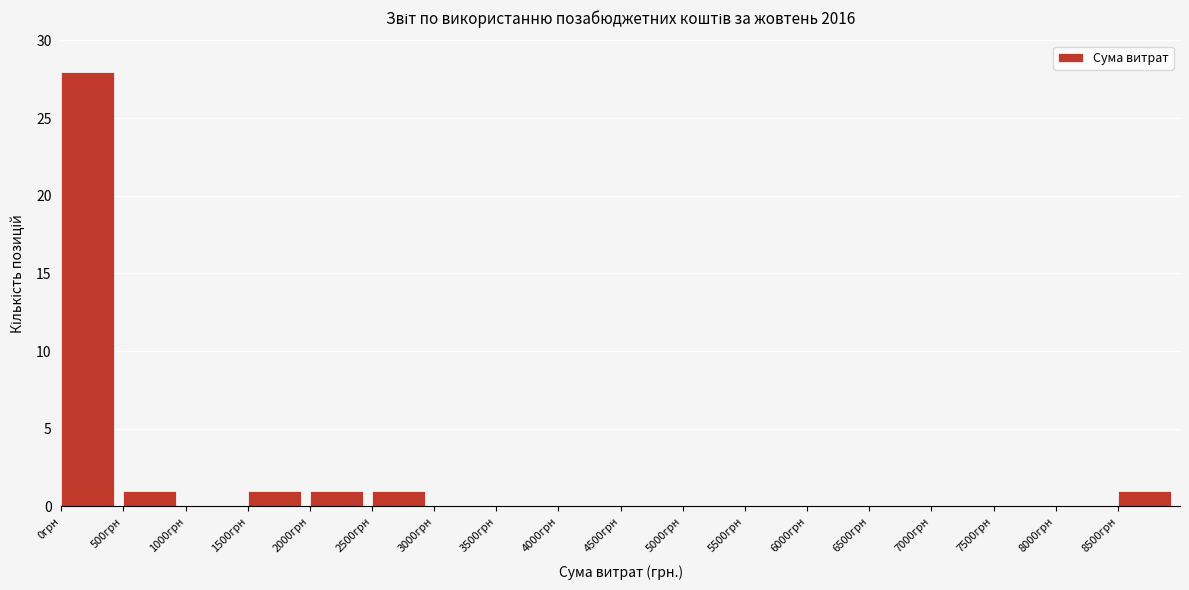

Reading left to right, list every bar in this chart as the range it spans on the x-axis followed by its height. The values are not printed on the chart, so give them approximately, as read against the axis.

0 to 500: 28
500 to 1000: 1
1000 to 1500: 0
1500 to 2000: 1
2000 to 2500: 1
2500 to 3000: 1
3000 to 3500: 0
3500 to 4000: 0
4000 to 4500: 0
4500 to 5000: 0
5000 to 5500: 0
5500 to 6000: 0
6000 to 6500: 0
6500 to 7000: 0
7000 to 7500: 0
7500 to 8000: 0
8000 to 8500: 0
8500 to 9000: 1